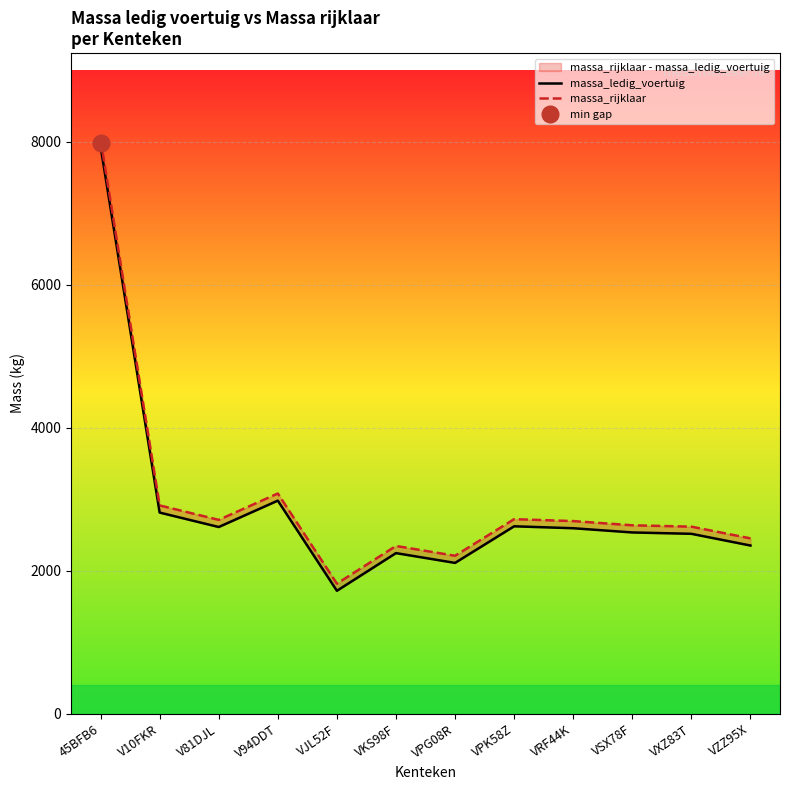

At how many categories does at least one series exceed 3209?

1